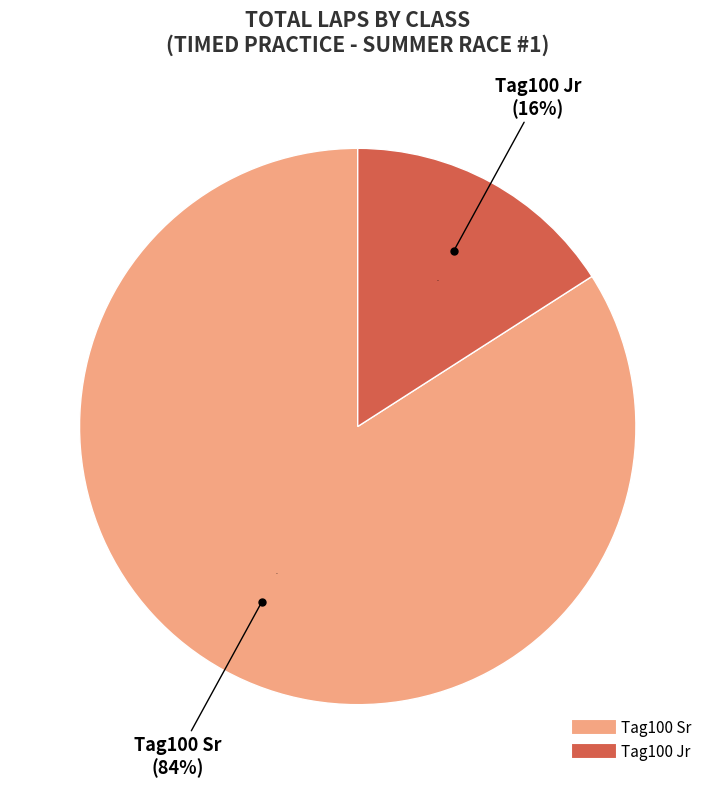

Which category has the biggest portion of the pie?

Tag100 Sr